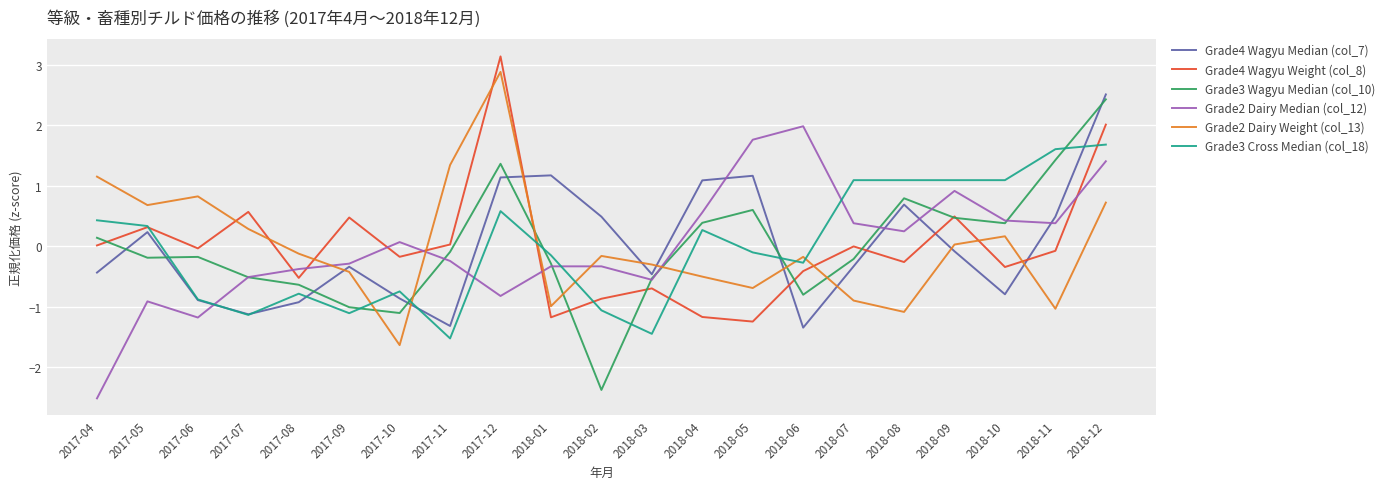

What is the maximum value shown in the chart?

3.1